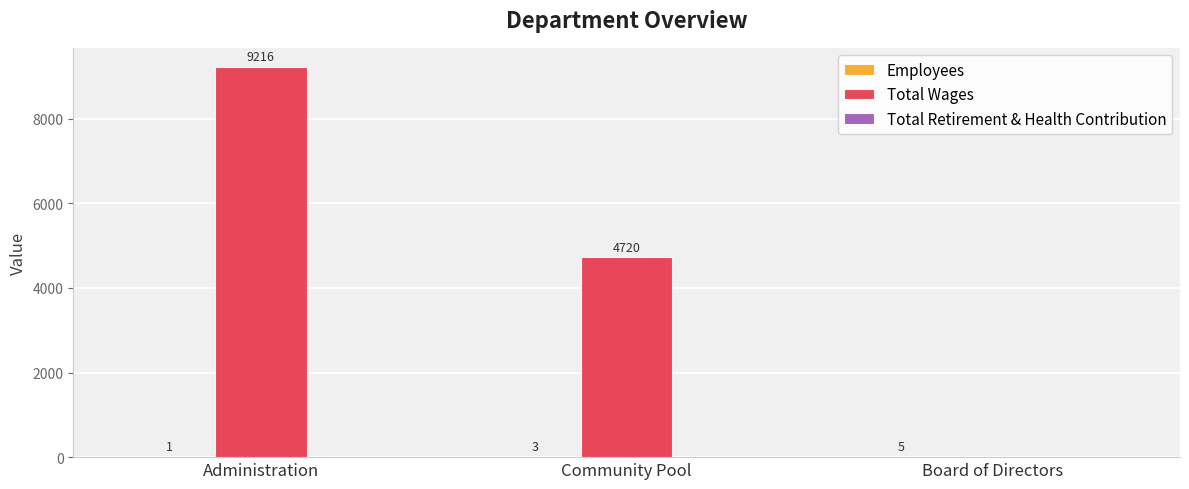

What is the maximum value shown in the chart?

9216